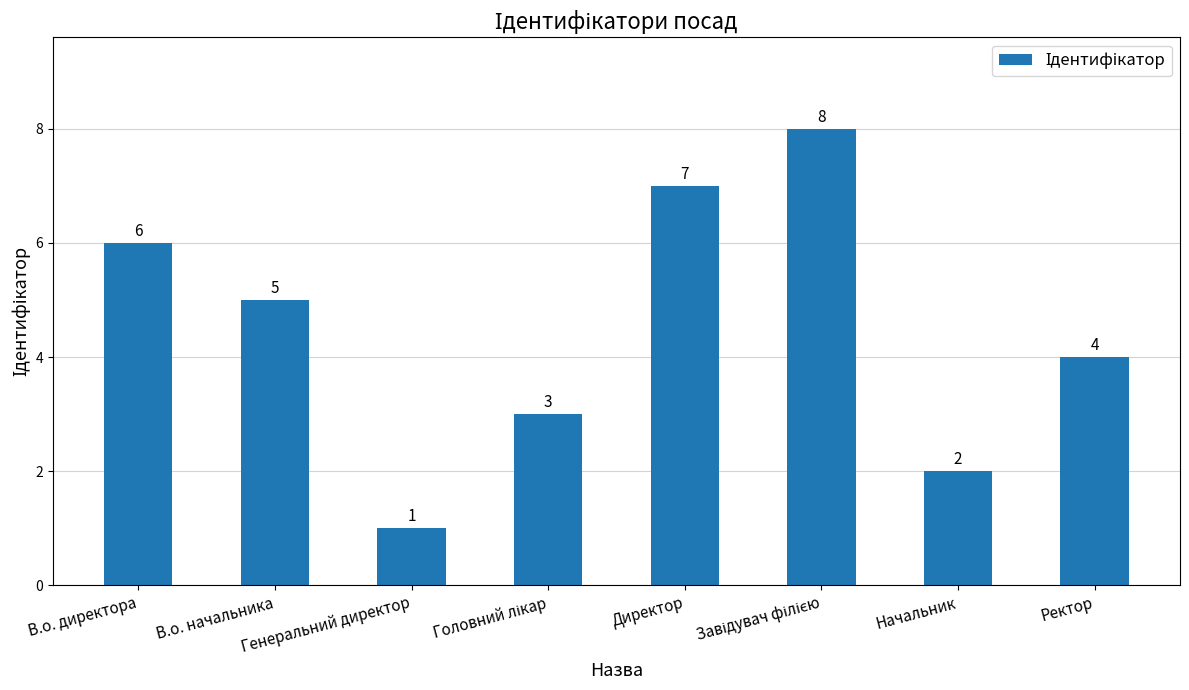

Does the chart contain any negative values?

No